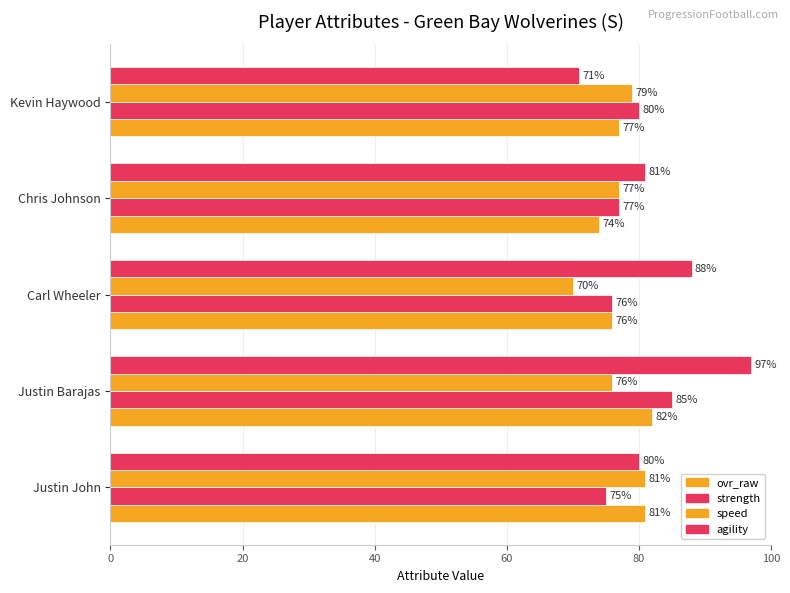

How many data points in ovr_raw are less than 77?

2